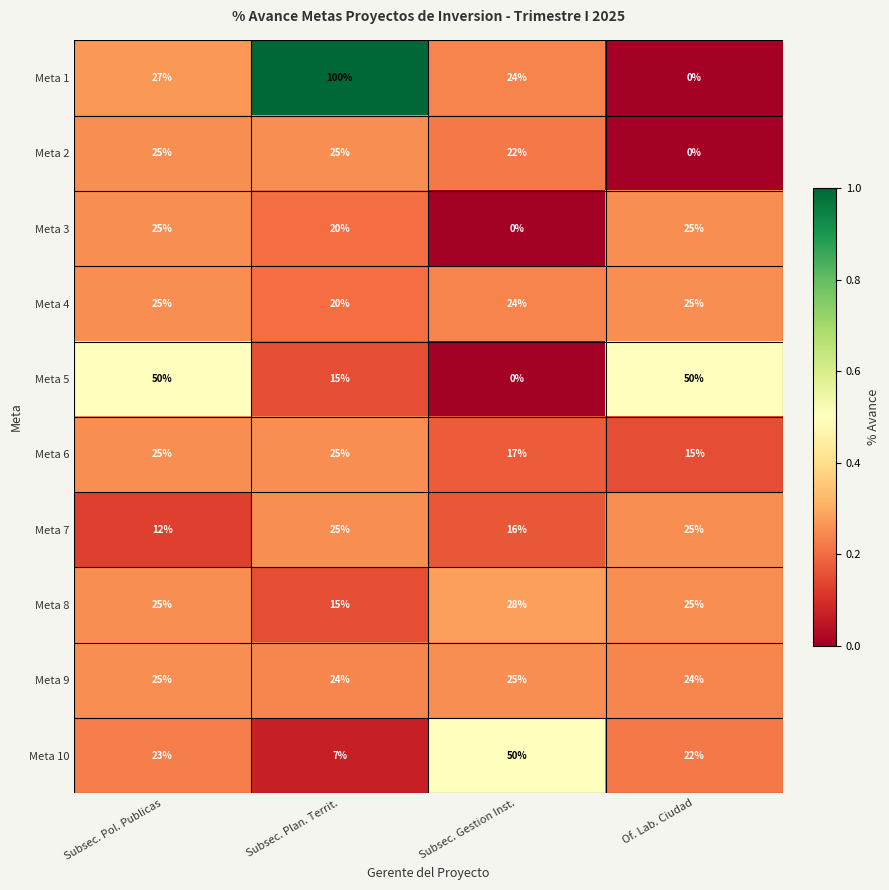

At which category is the sum across all series the highest?

Subsec. Plan. Territ.